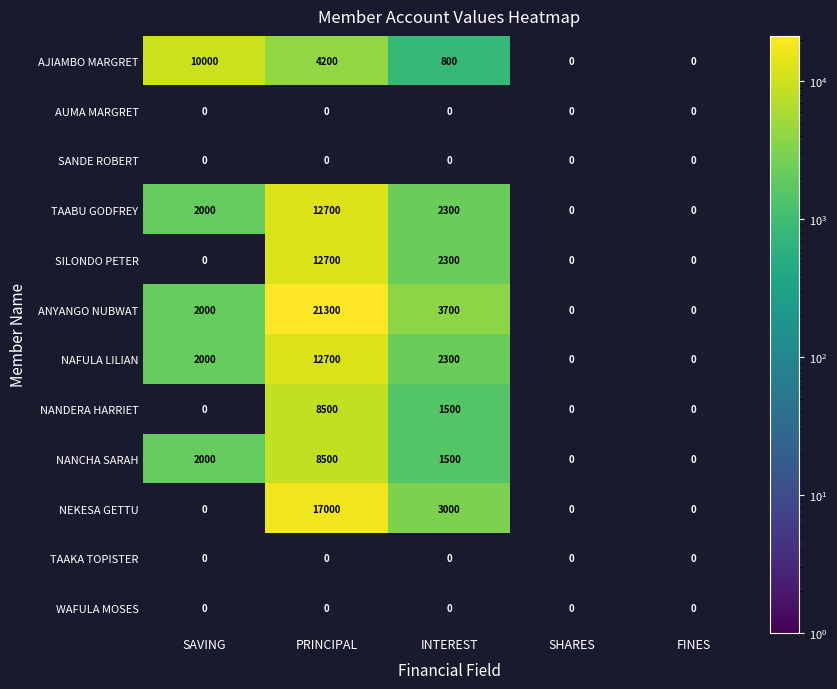

The NANDERA HARRIET series shows 405 at INTEREST. True or false?

False